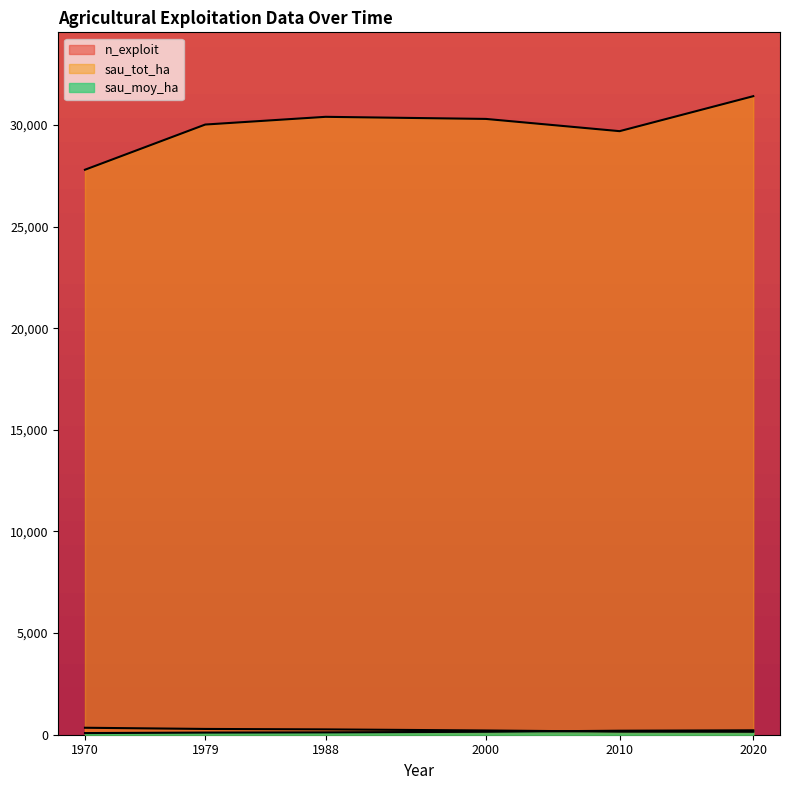

In sau_tot_ha, how many points are lower than both neighbors (excluding endpoints)?

1